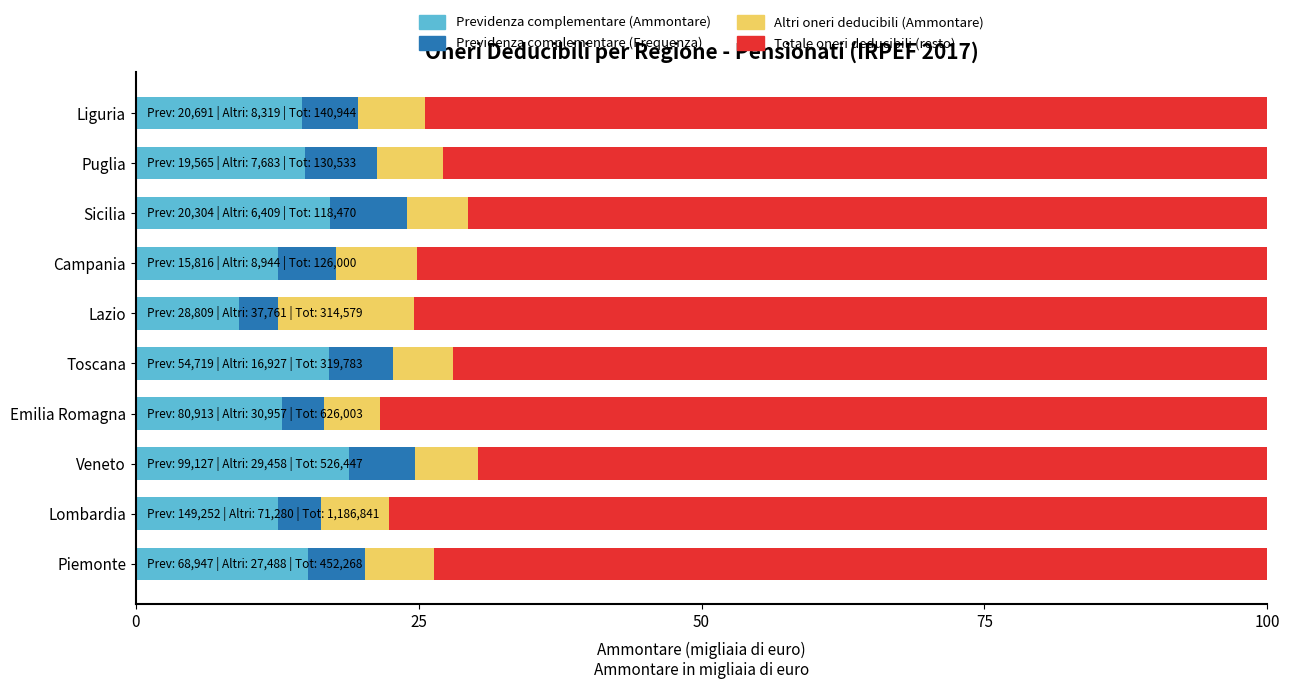

What is the total value across all series at Veneto?

100.0